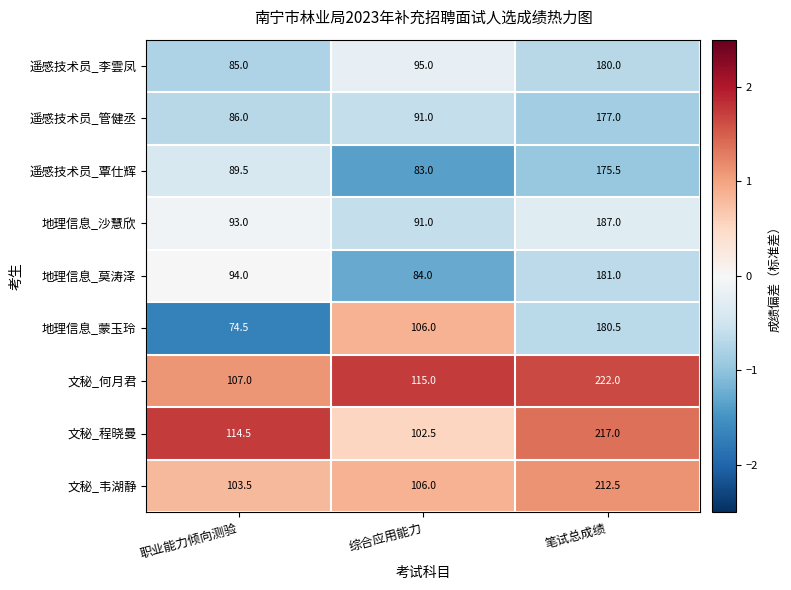

At which category does the chart reach its minimum across all series?

职业能力倾向测验